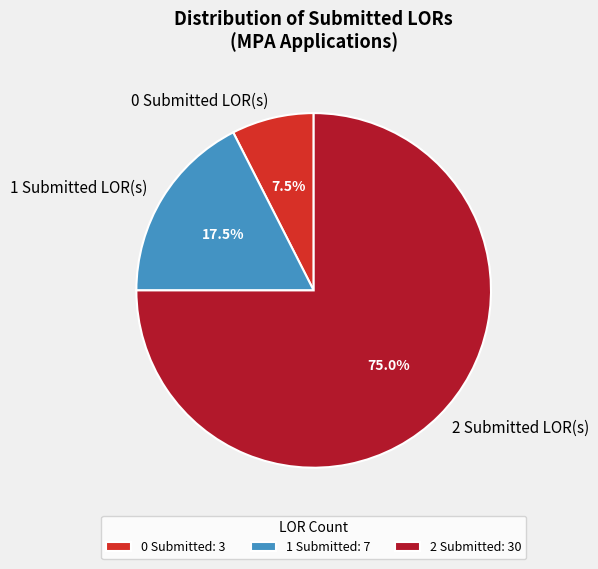

To the nearest percent, what is the average slice percentage?

33%